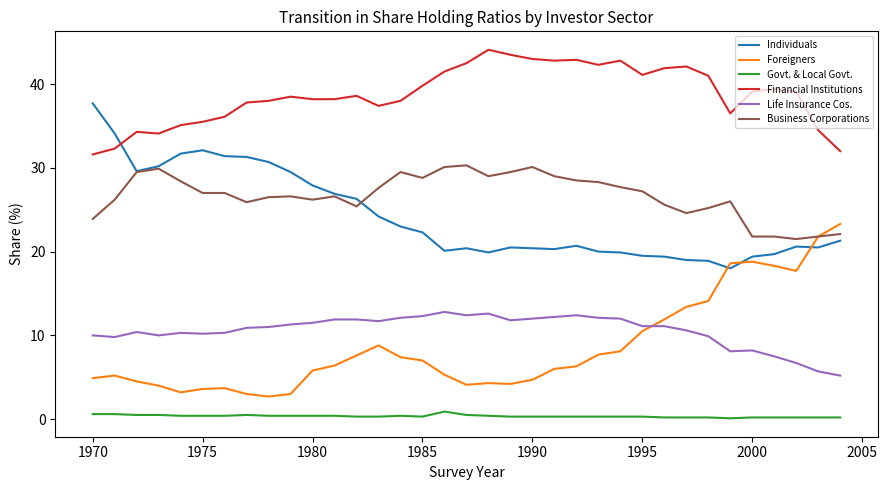

True or false: Individuals and Financial Institutions intersect in this chart.

True